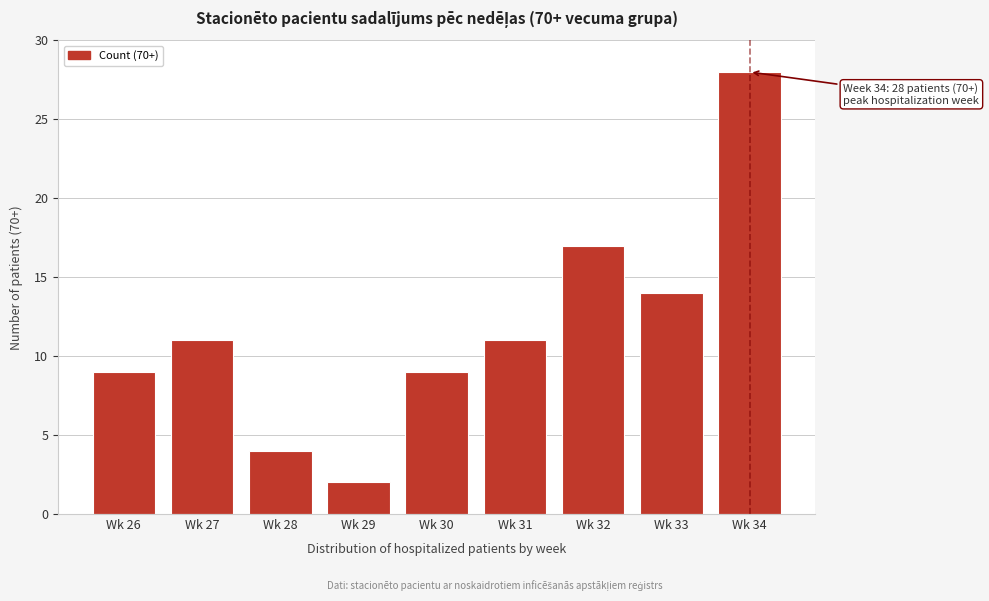

Reading right to left, list all the values displayed in this chart.

28	14	17	11	9	2	4	11	9